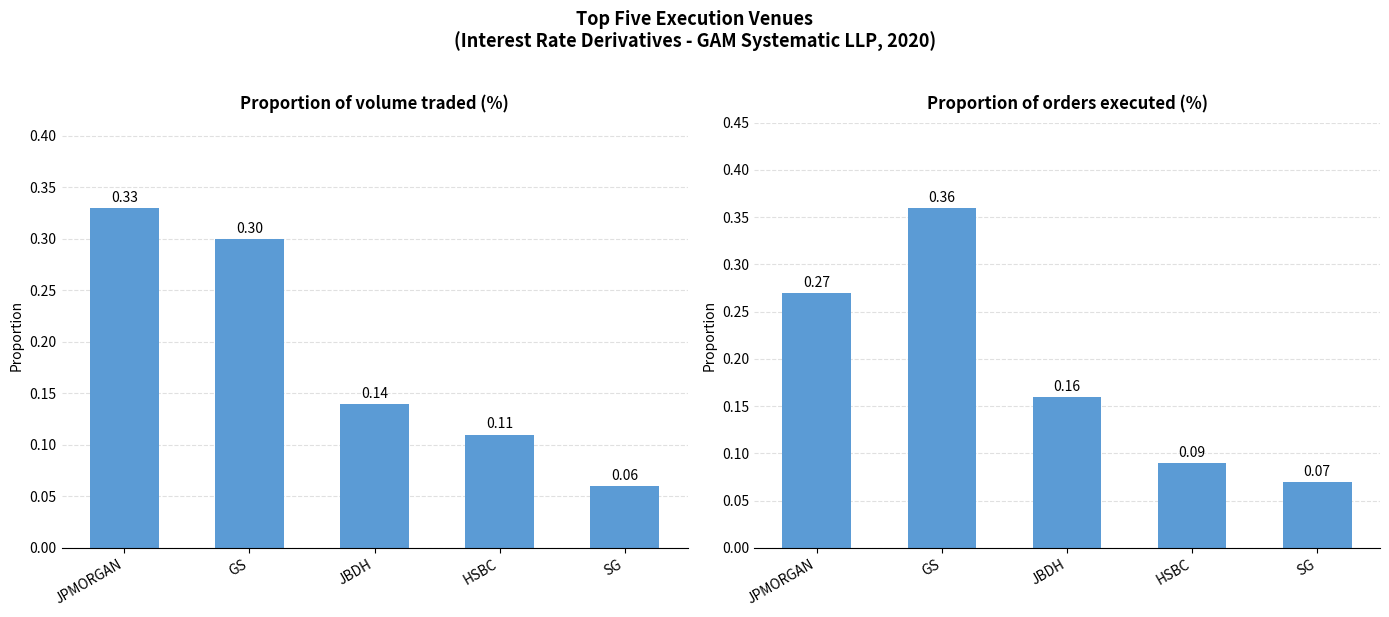

What is the label of the 2nd bar from the right?

HSBC